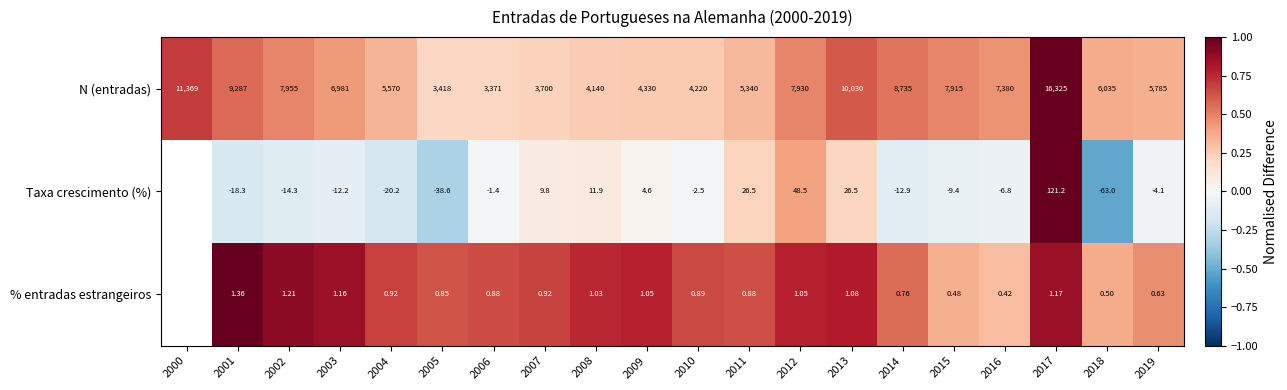

At 2016, list the series in order from smallest to largest.

Taxa crescimento (%), % entradas estrangeiros, N (entradas)